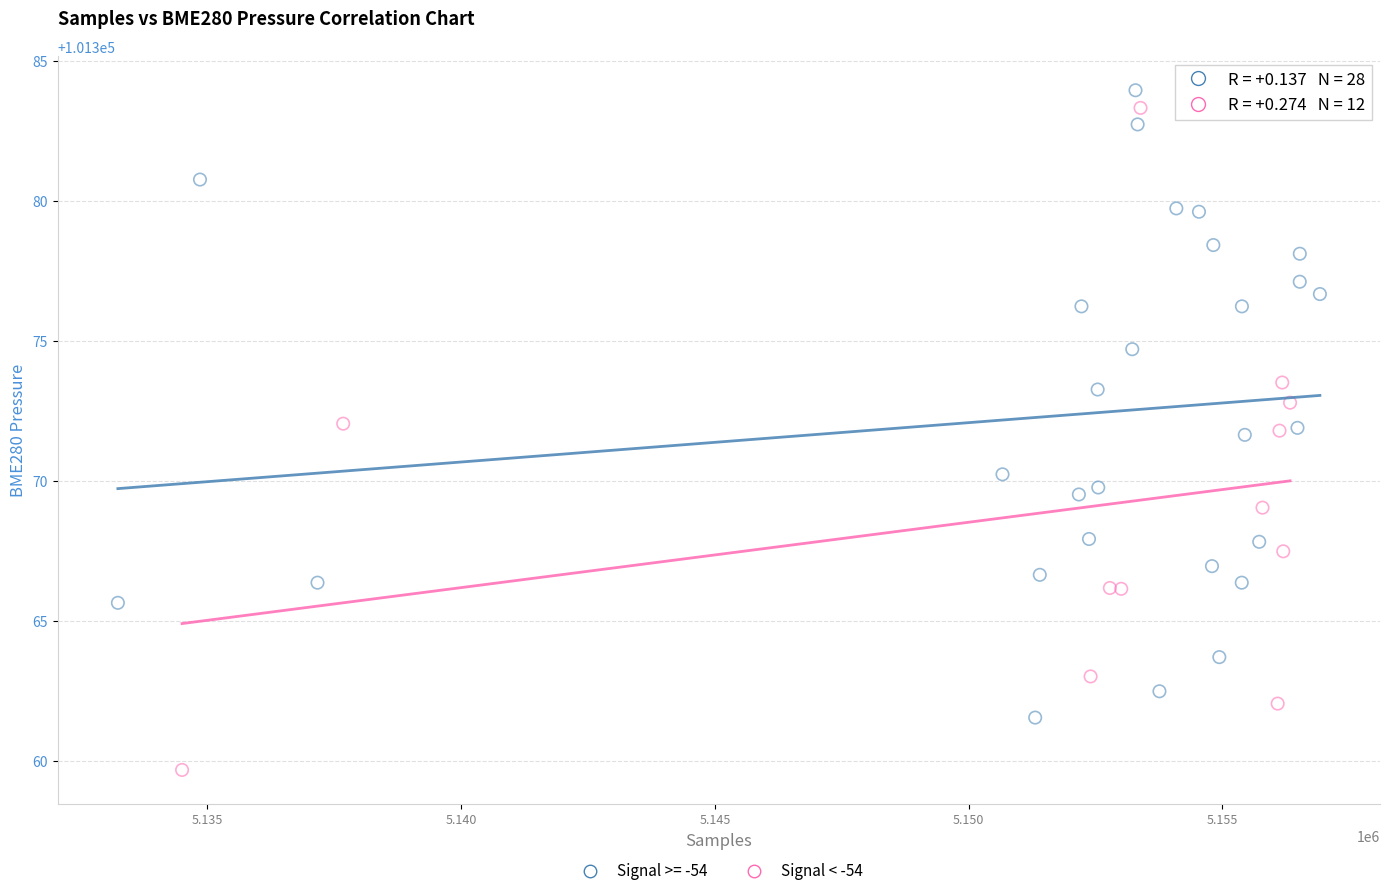

Which series has the widest spread of Y values?

Signal < -54